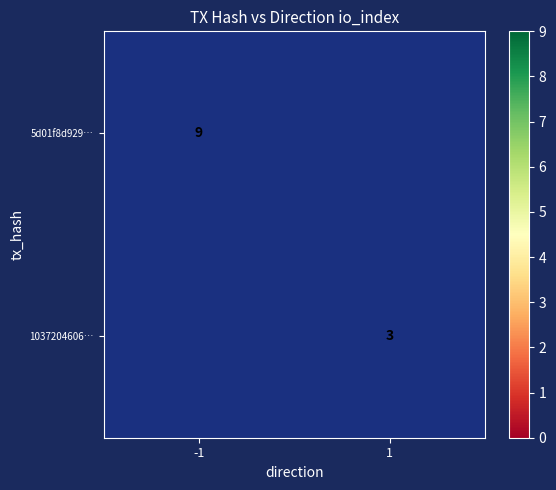

Which label corresponds to the smallest value in the chart?

1